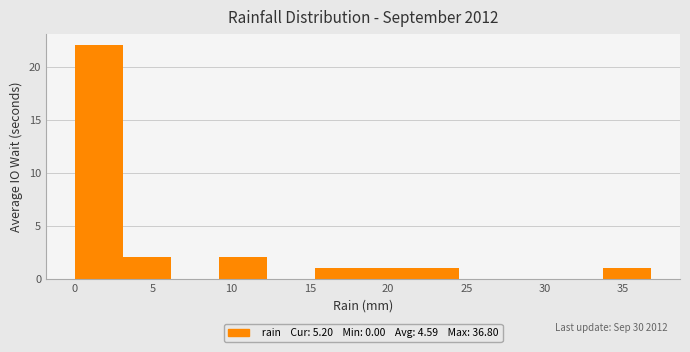

Over which range of the x-axis is the bar tallest?

0.0 to 3.0